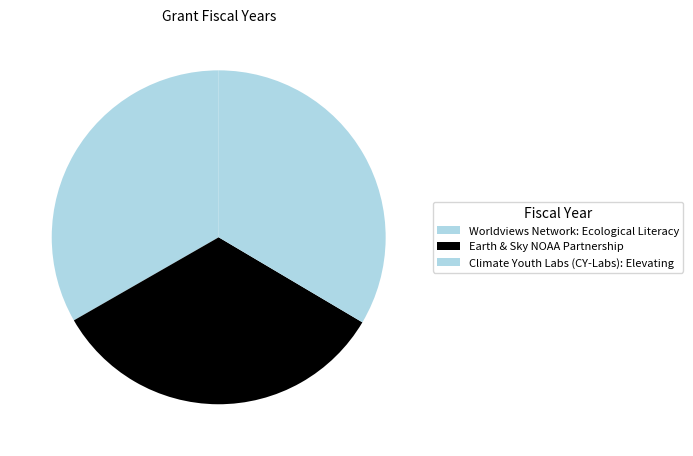

Which category has the smallest portion of the pie?

Earth & Sky NOAA Partnership